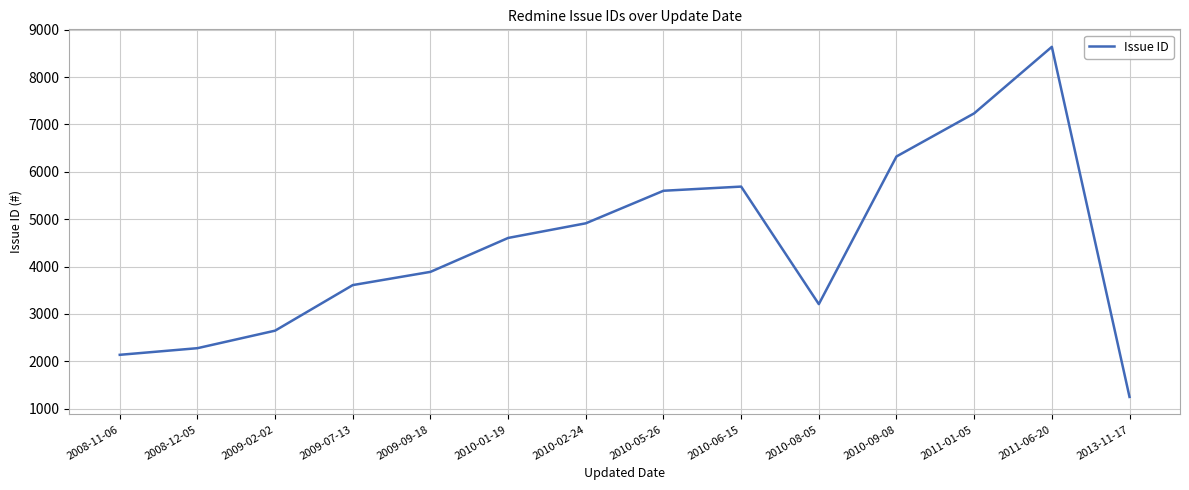

How many distinct data groups are displayed?

1